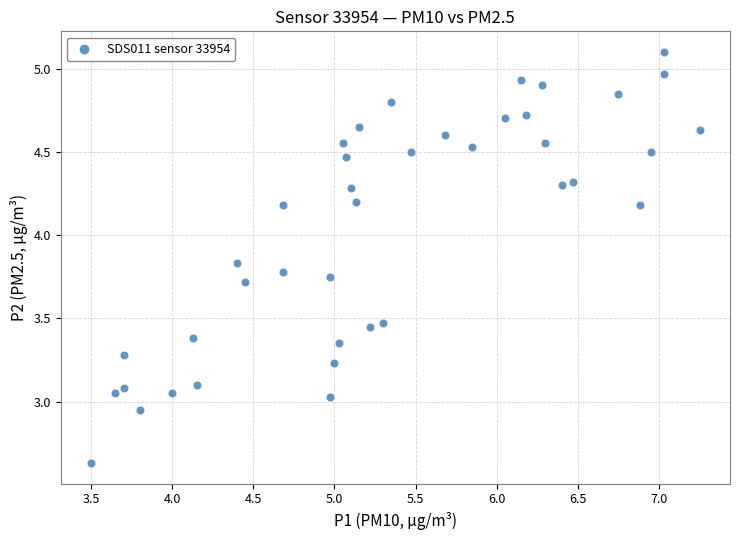

What is the range of Y values (max minus min)?

2.5